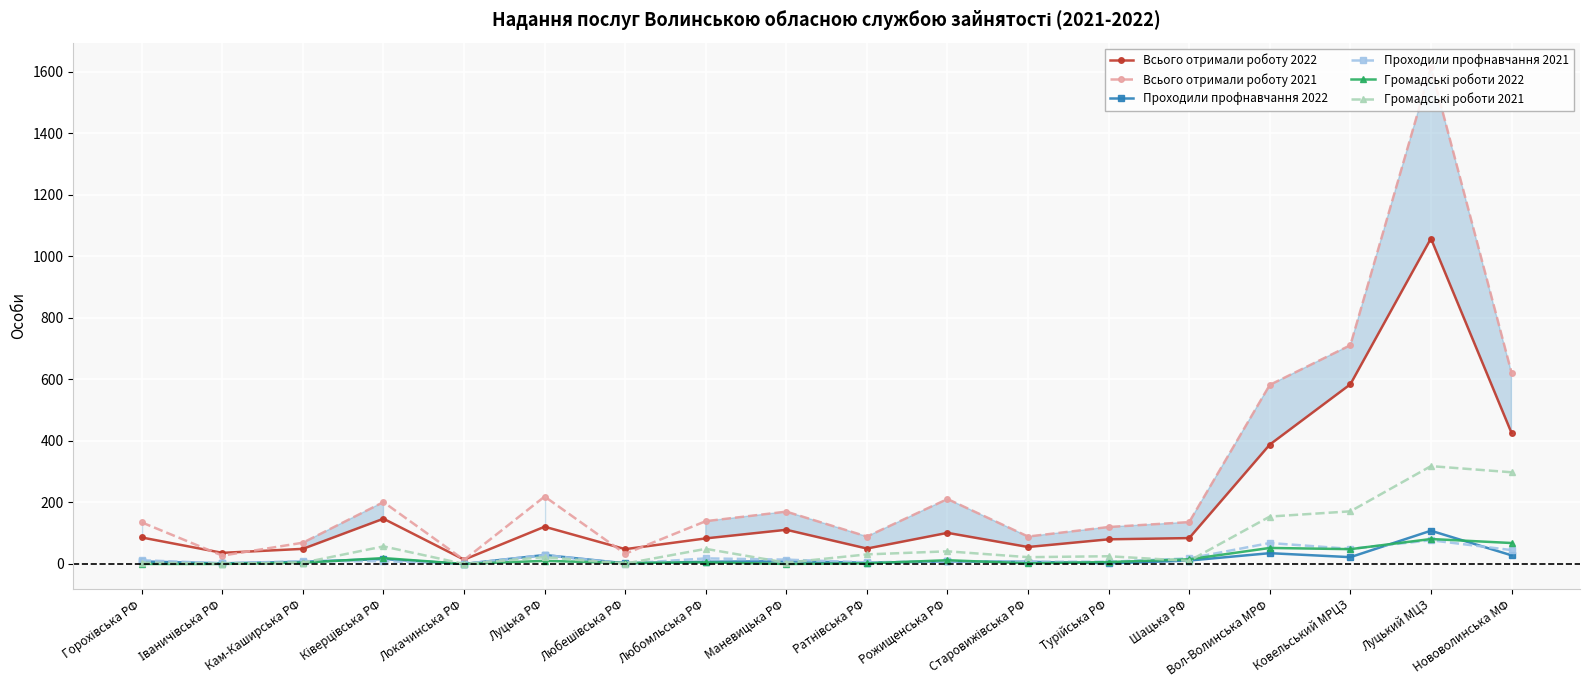

How many interior local valleys does the Громадські роботи 2021 series have?

6